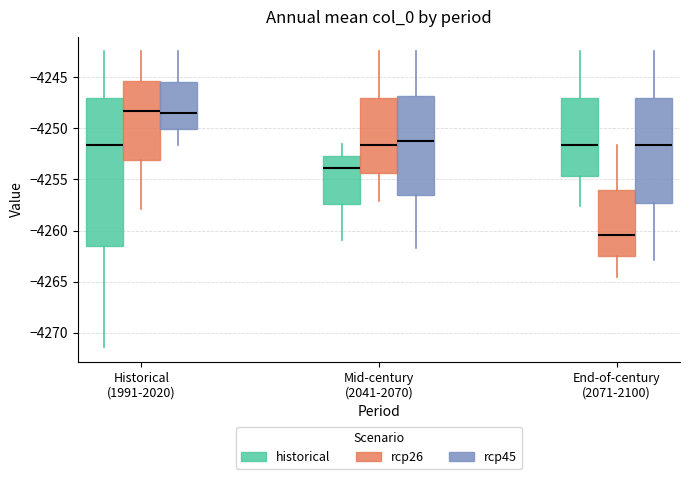

Which box has the lowest median line?

End-of-century (2071-2100) (rcp26)